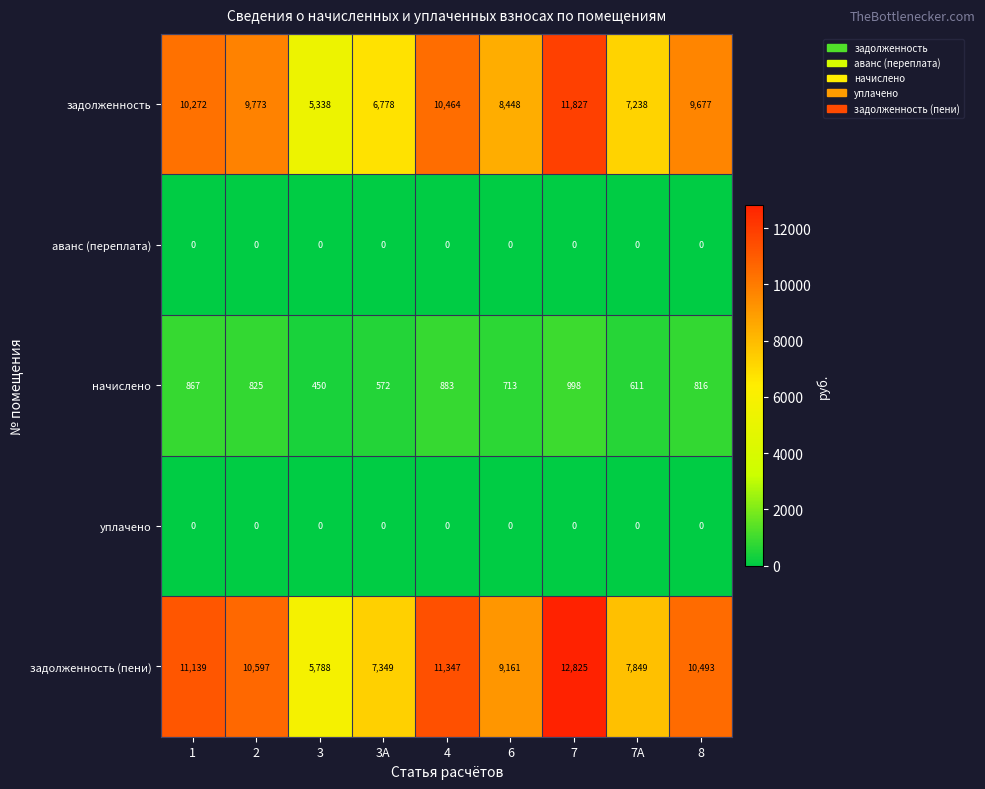

Read the начислено value at 8, to the nearest 50.

800